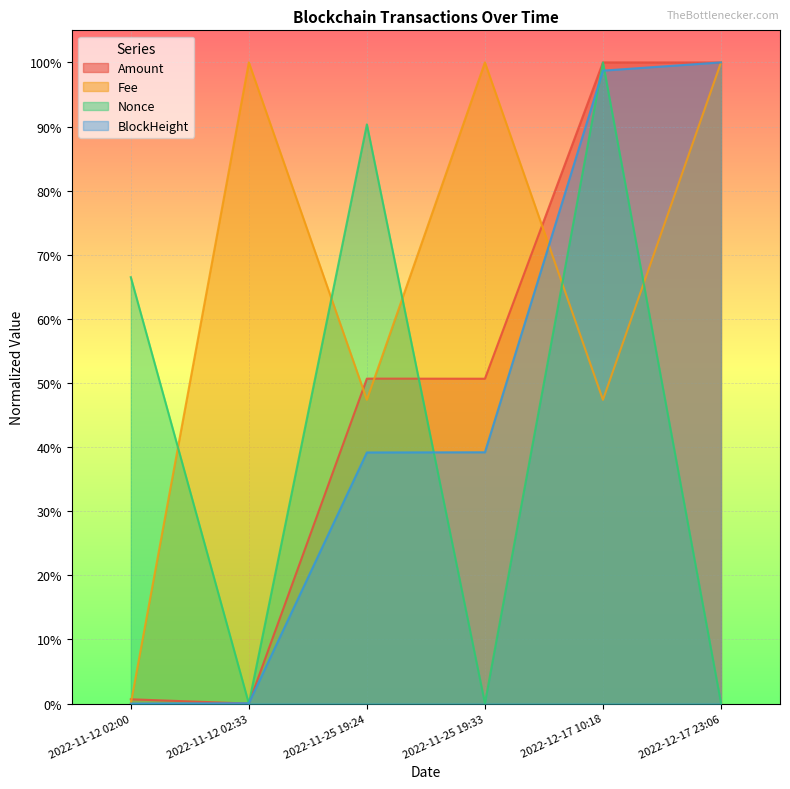

At which category does Fee reach its first local peak?

2022-11-12 02:33